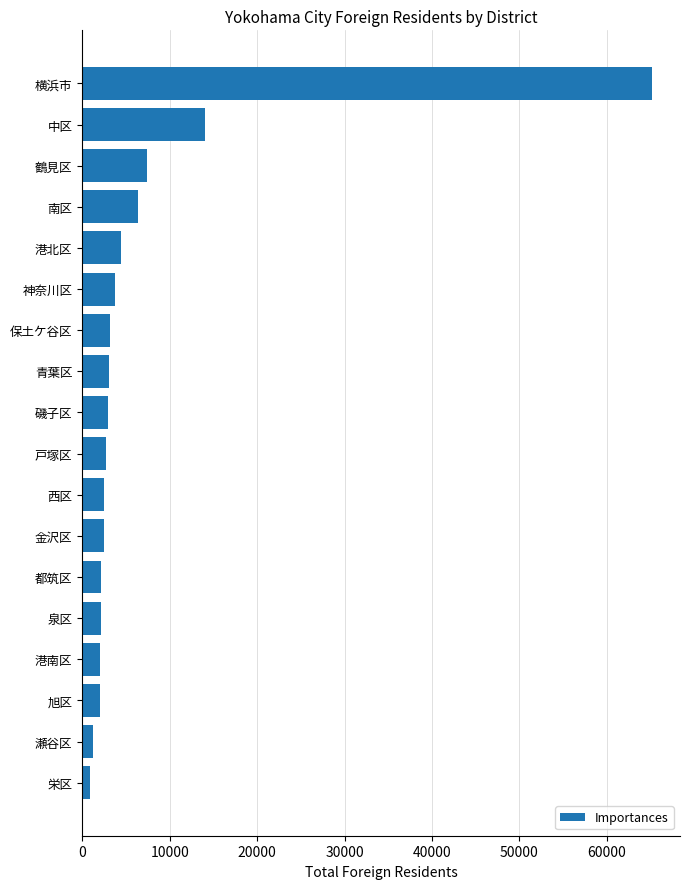

What is the approximate value at 中区?

14069